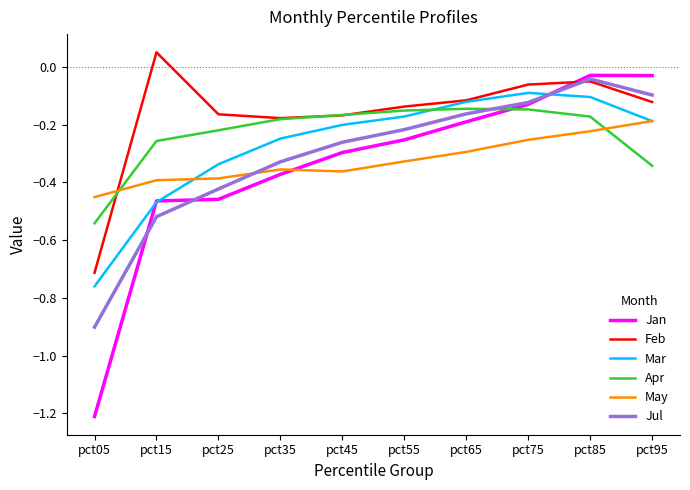

Is this an area chart (filled region under the line)?

No